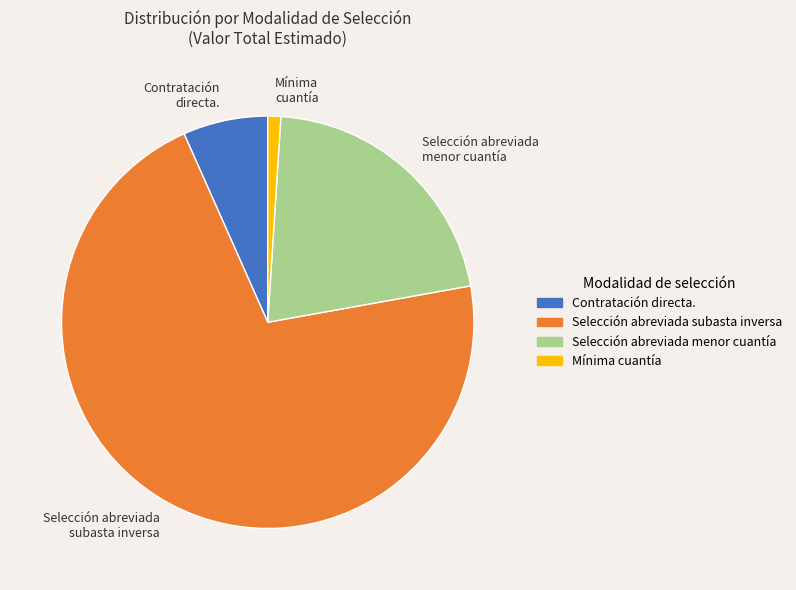

Is there a majority slice in this chart?

Yes